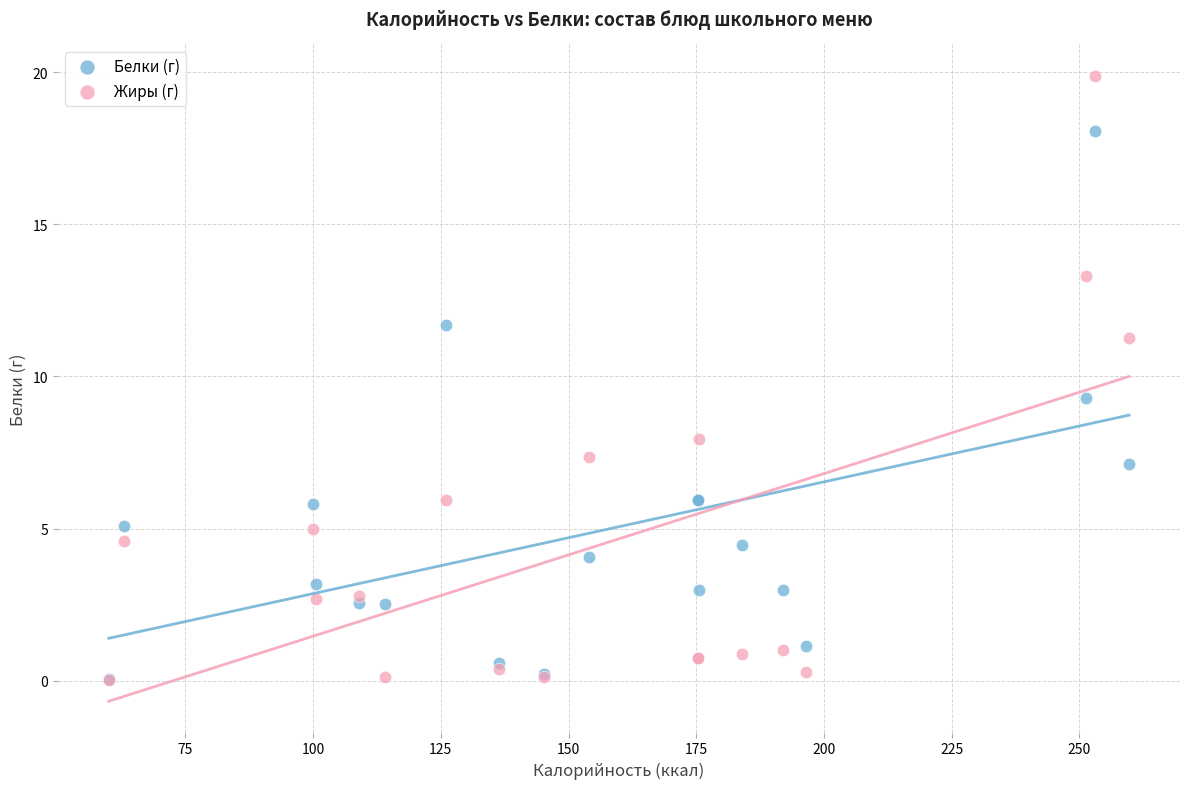

Across all series, what Y value is closest to 9?

9.3